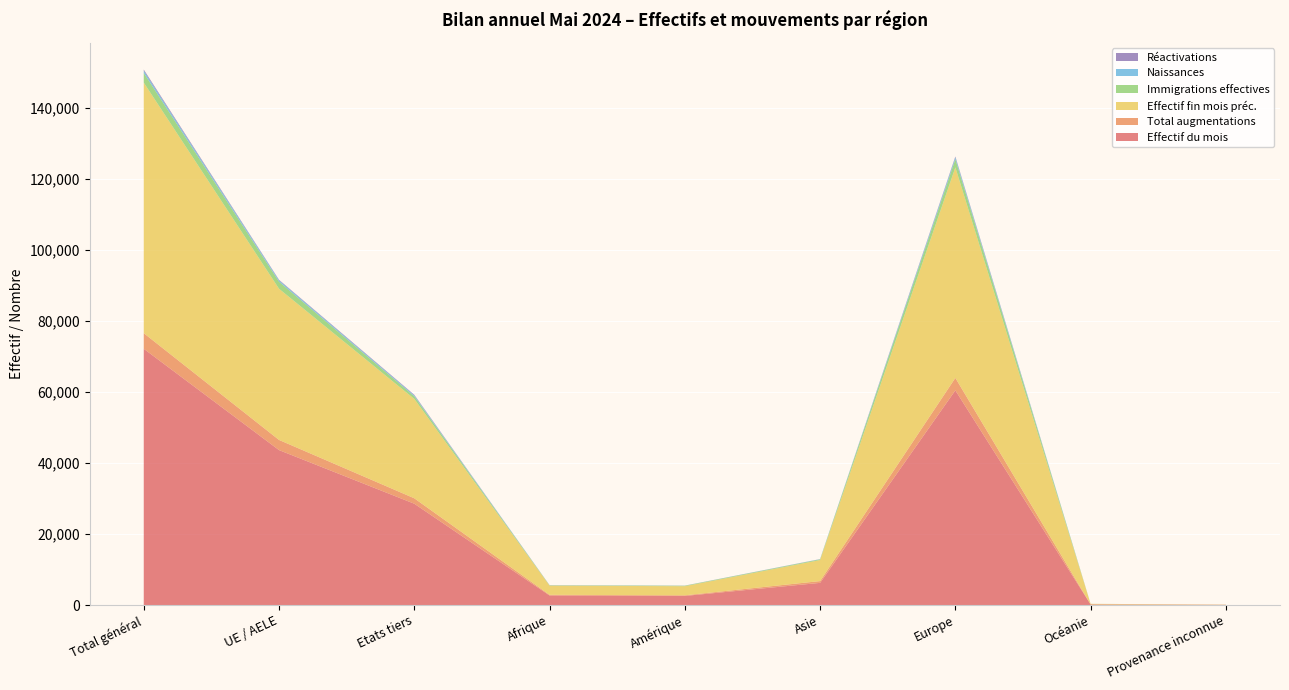

Reading left to right, extract all data points from this chart.

Effectif du mois: 72180	43642	28538	2689	2563	6245	60465	162	56
Total augmentations: 4390	2860	1530	185	179	504	3504	11	7
Effectif fin mois préc.: 70568	42578	27990	2594	2558	5915	59290	158	53
Immigrations effectives: 2738	1993	745	86	136	202	2303	8	3
Naissances: 633	380	253	31	13	48	538	3	0
Réactivations: 314	151	163	21	24	31	238	0	0